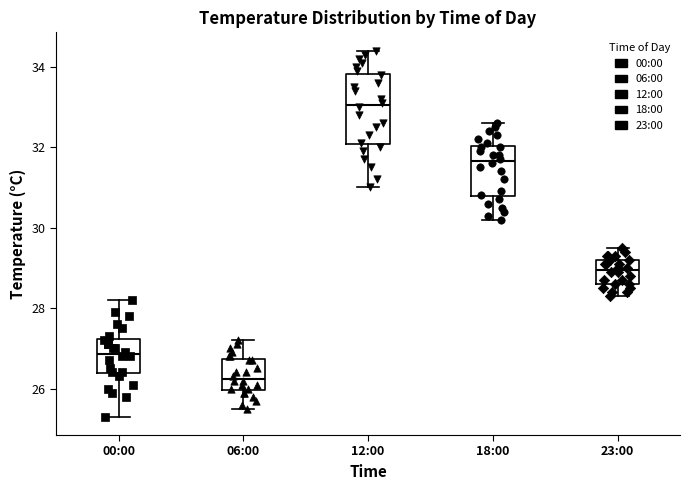

Comparing the boxes themselves (not the whiskers), which one is the tallest?

12:00